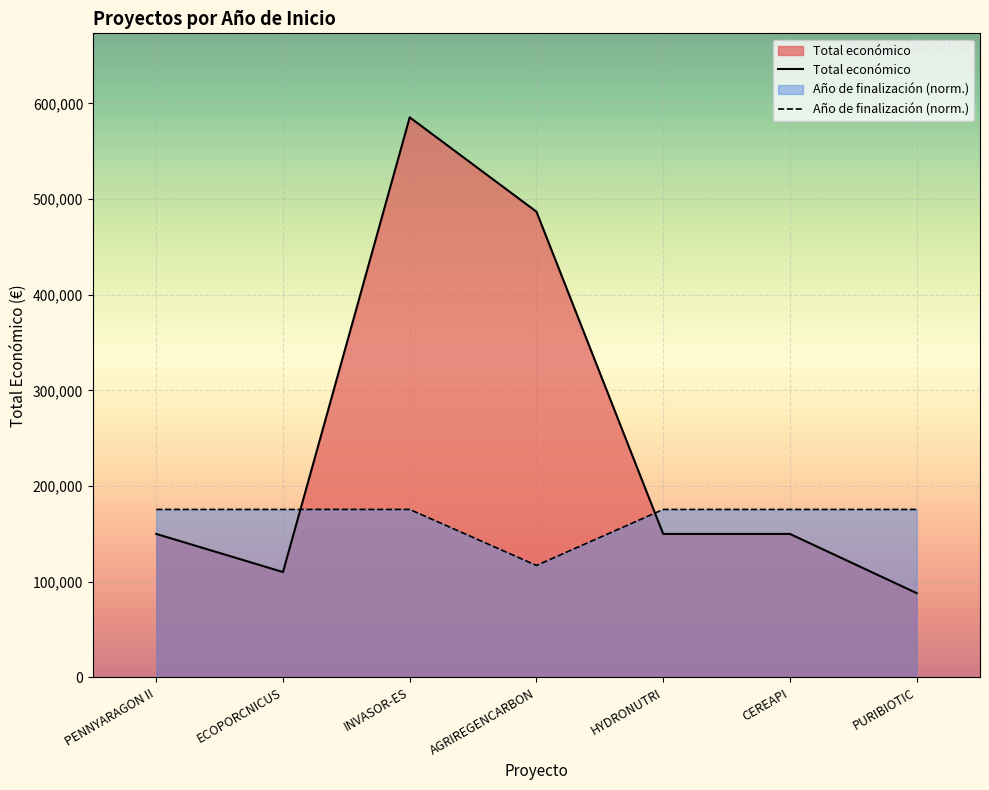

What is the minimum value for Año de finalización (norm.)?

117069.2